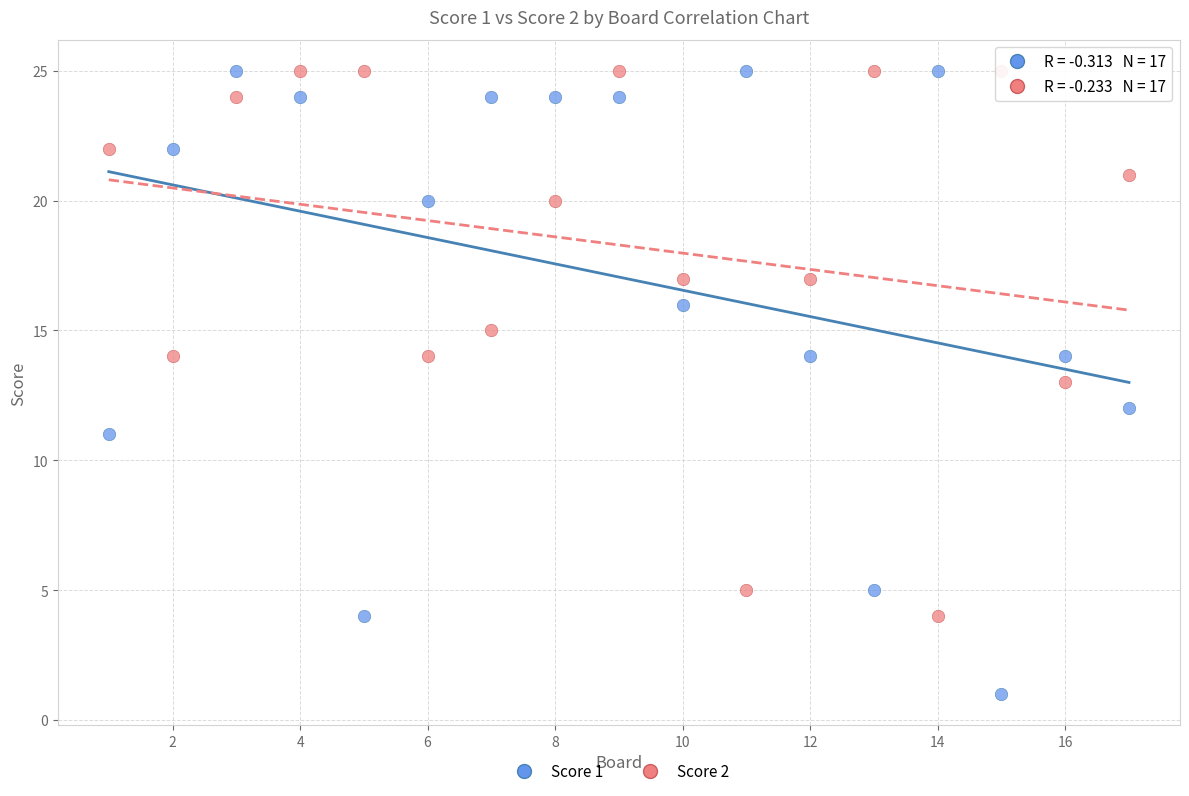

What is the X range (max minus min) for the scatter plot?

16